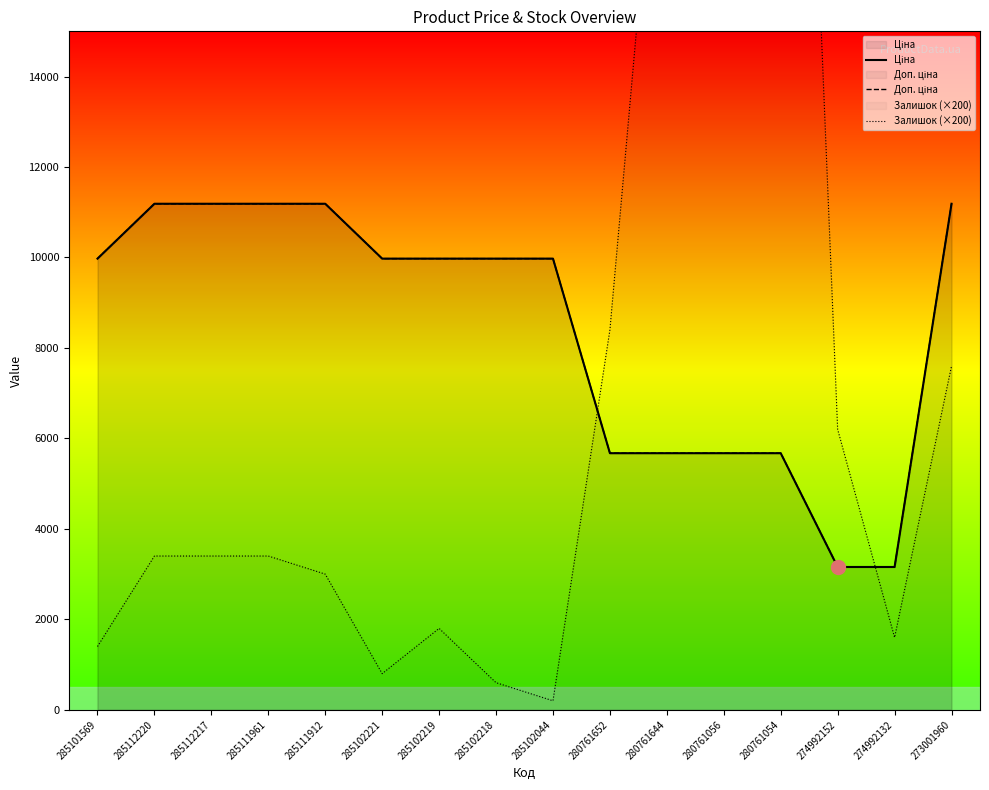

Between 285102221 and 274992132, which is larger?

285102221